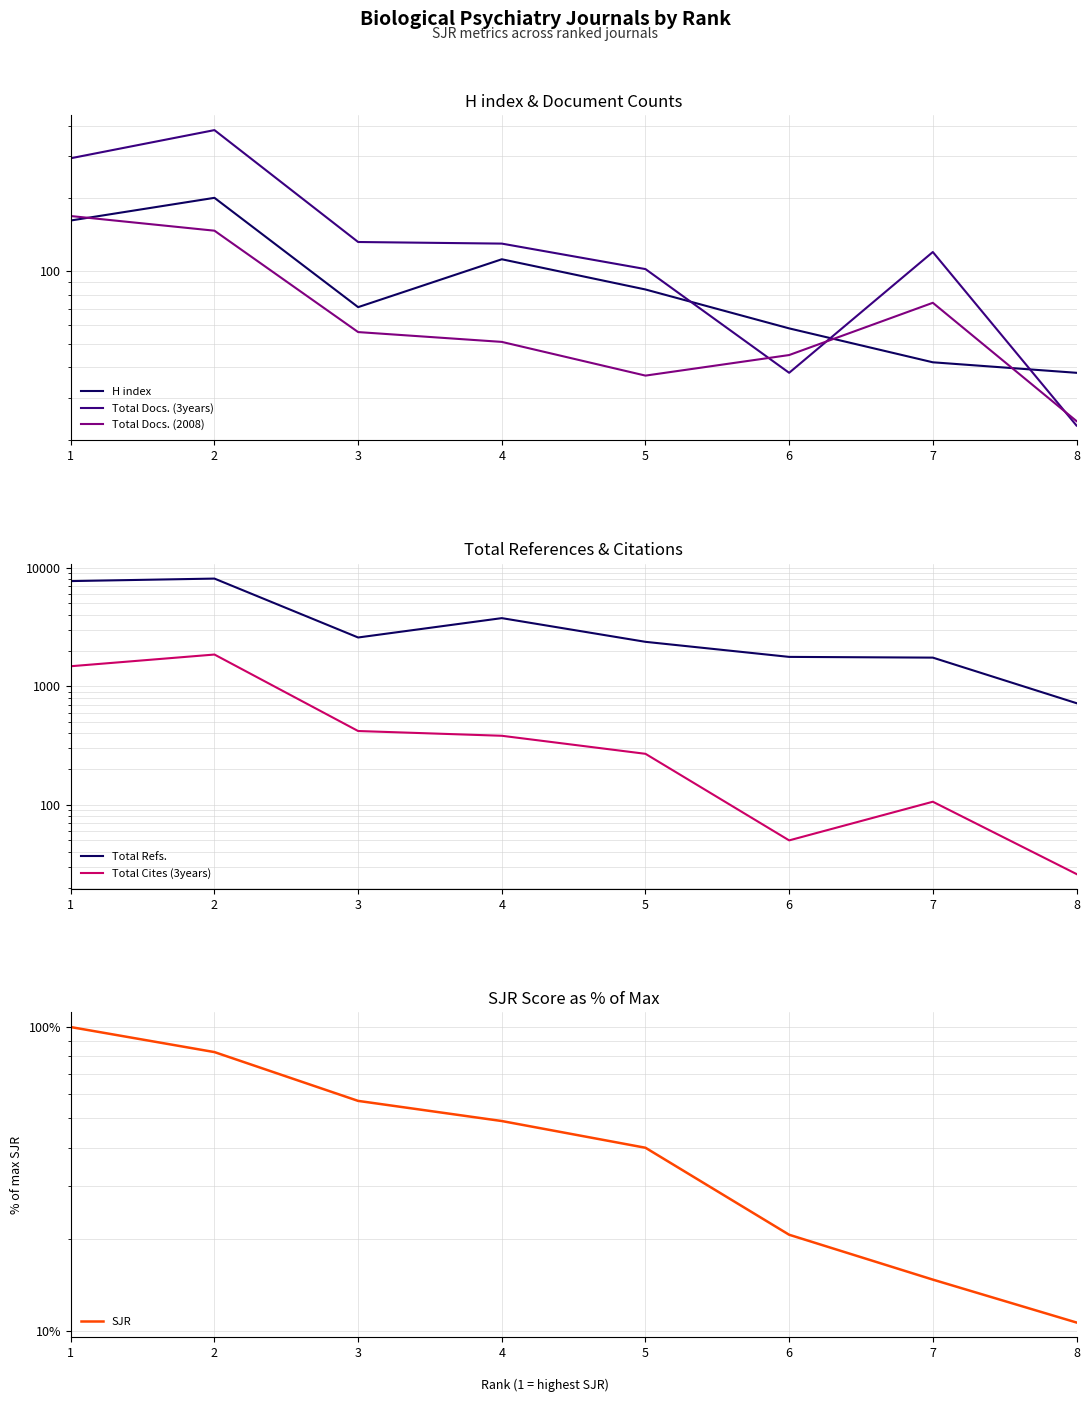

What is the sum of the H index values at 8 and 3?

109.0